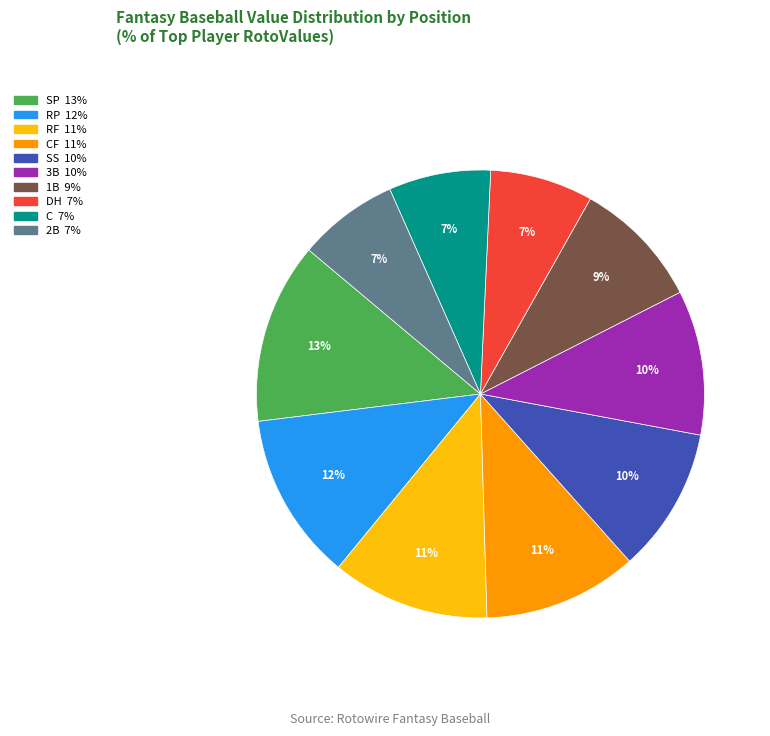

How many slices are in this pie chart?

10